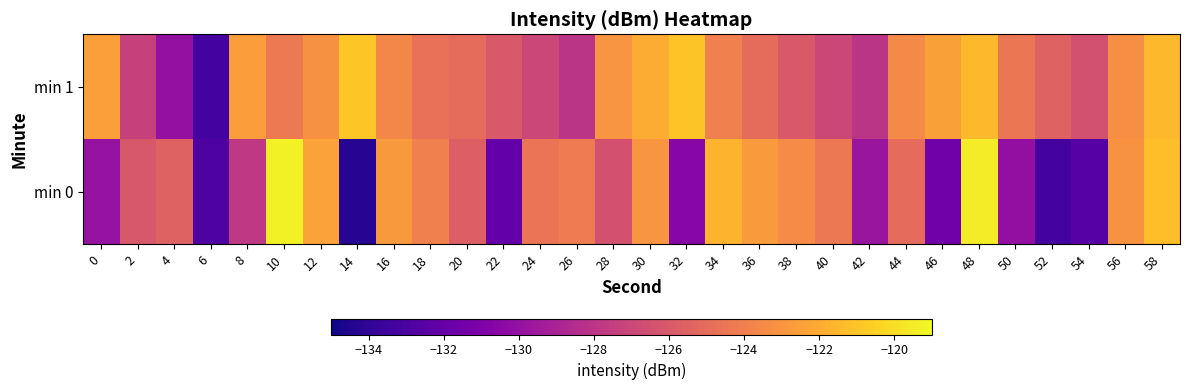

Which series has the largest total across all categories?

min 1